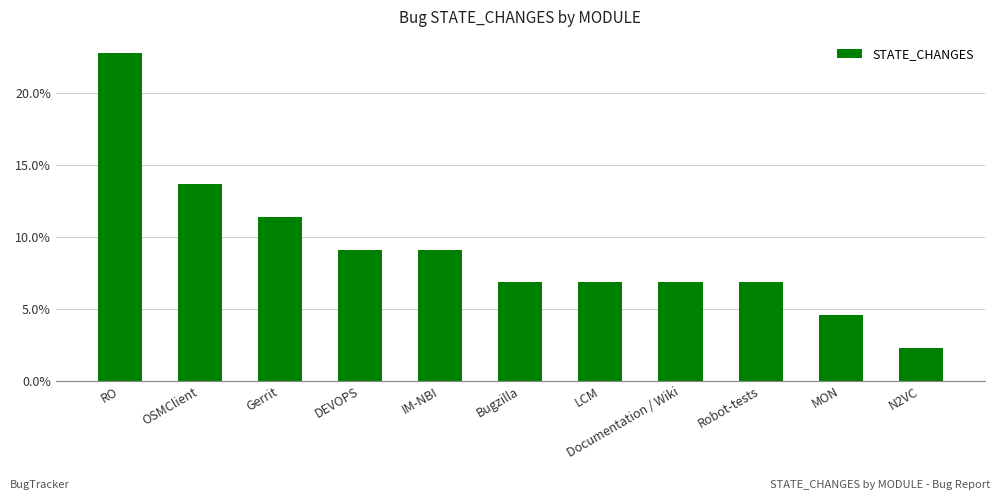

Are the bars horizontal?

No